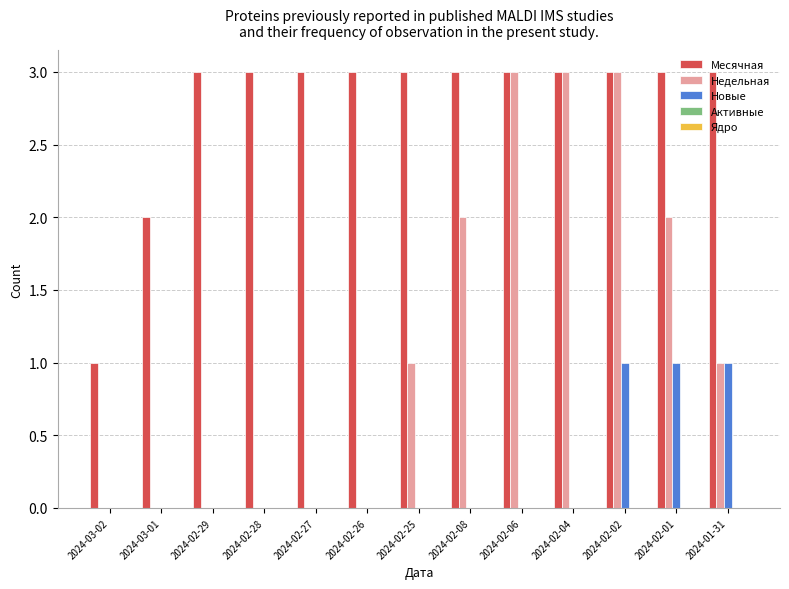

True or false: Недельная has a value of 2 at 2024-02-27.

False